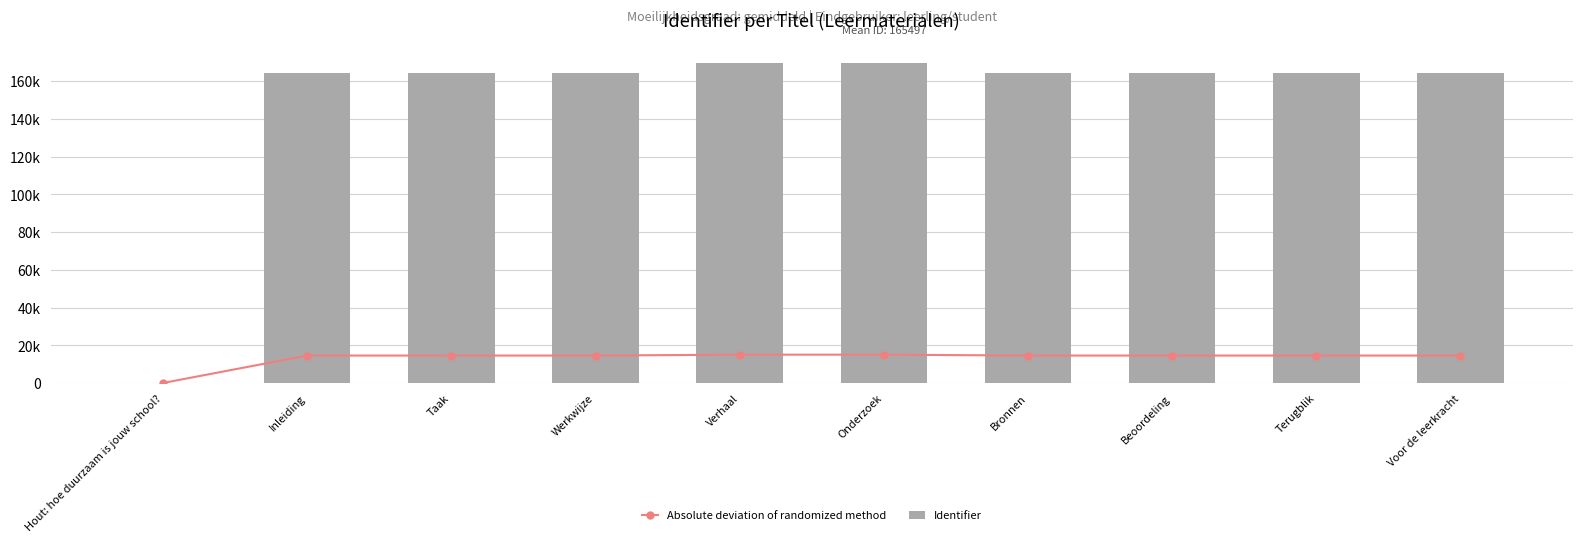

Reading right to left, transcribe all the data shown in this chart.

Absolute deviation of randomized method: 14538.7	14538.6	14538.5	14538.2	15000.0	14999.8	14538.0	14537.7	14537.6	0.0
Identifier: 164343.0	164342.0	164341.0	164338.0	169558.0	169556.0	164336.0	164332.0	164331.0	0.0